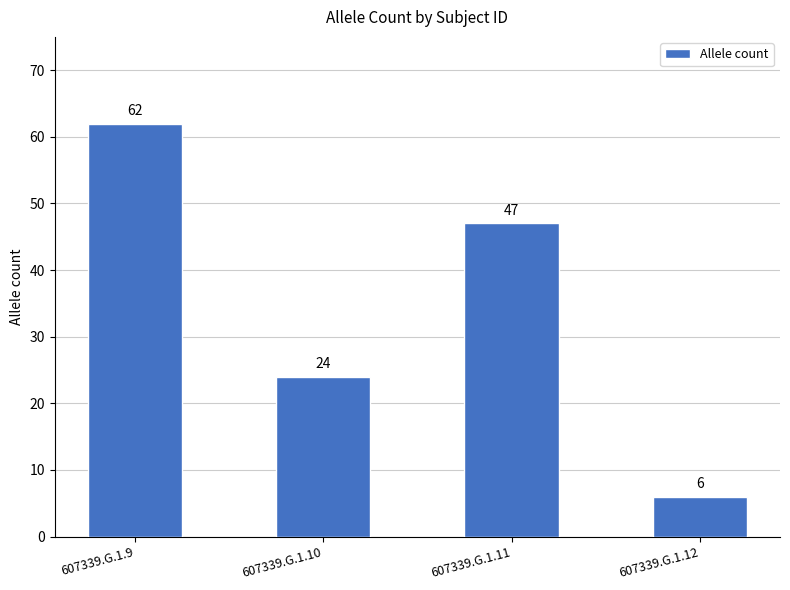

Where is the data nearest to the value 34?

607339.G.1.10